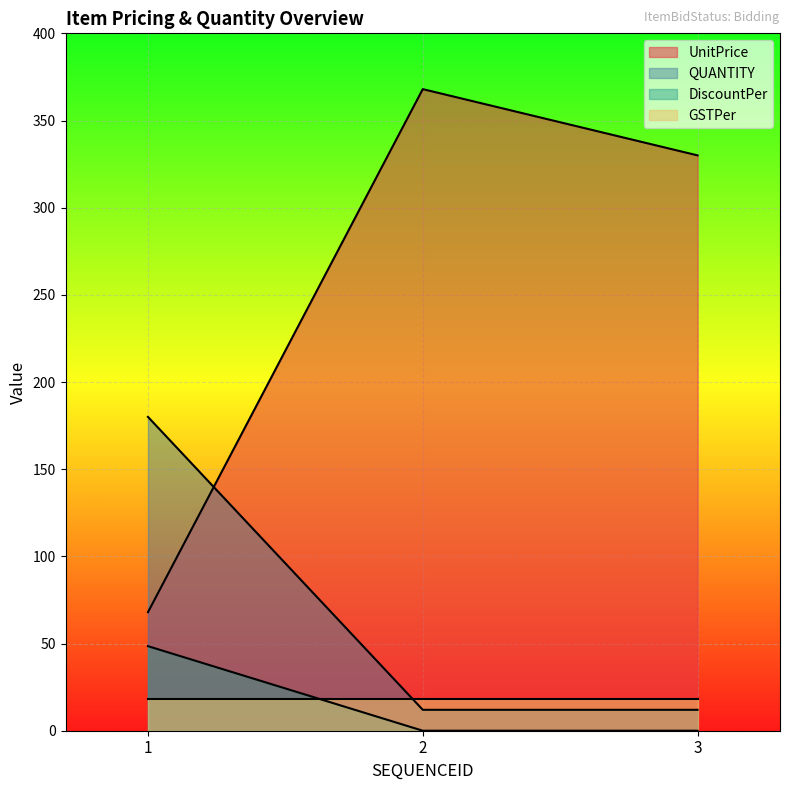

What is the total value across all series at 1?

314.5